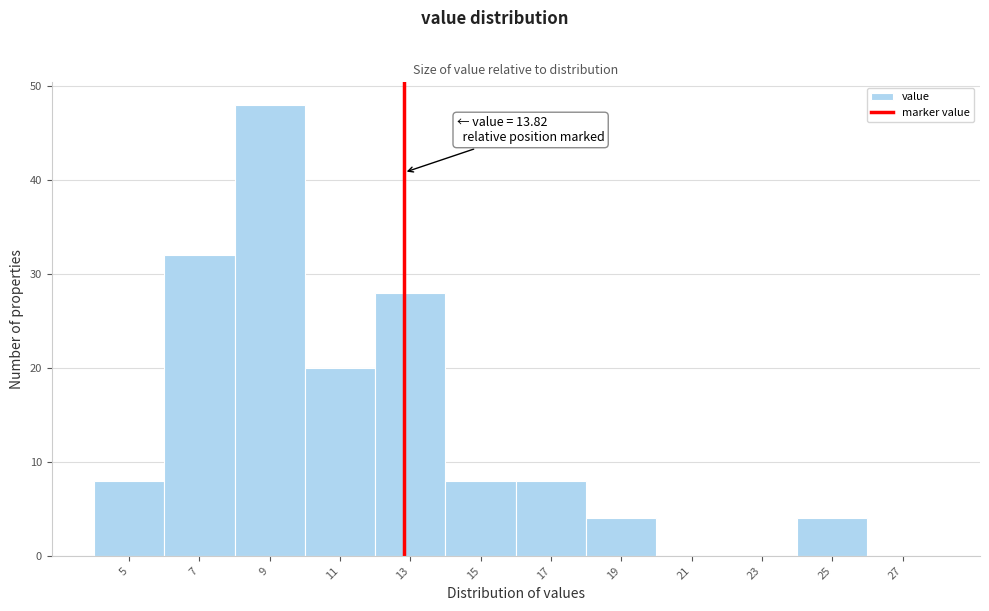

Reading left to right, list all the values displayed in this chart.

5=8	7=32	9=48	11=20	13=28	15=8	17=8	19=4	21=0	23=0	25=4	27=0